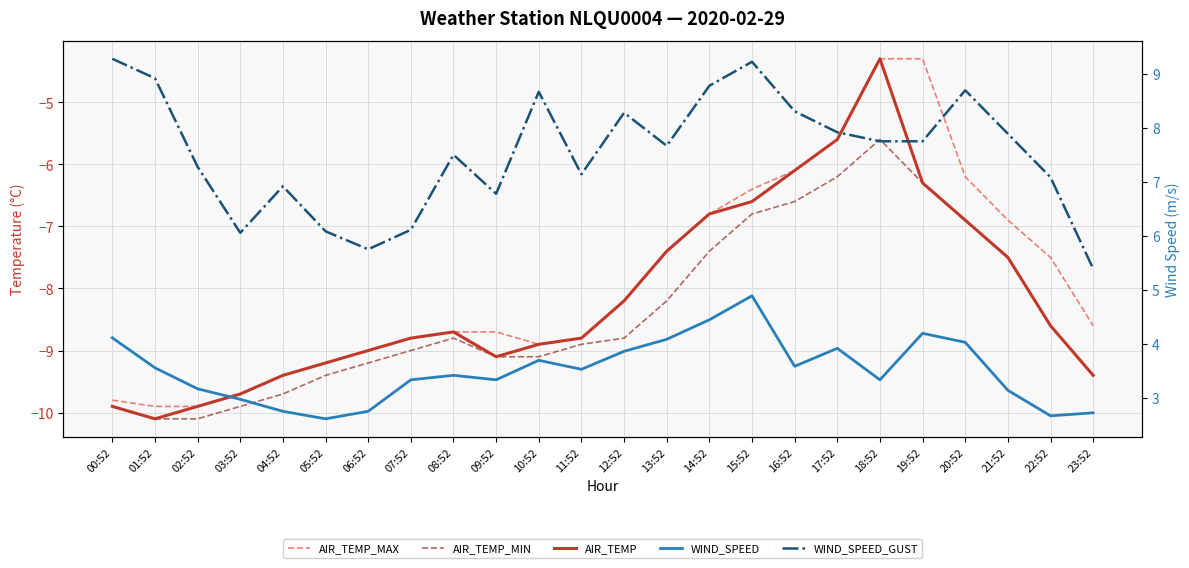

True or false: AIR_TEMP_MAX and WIND_SPEED_GUST cross at least once.

False